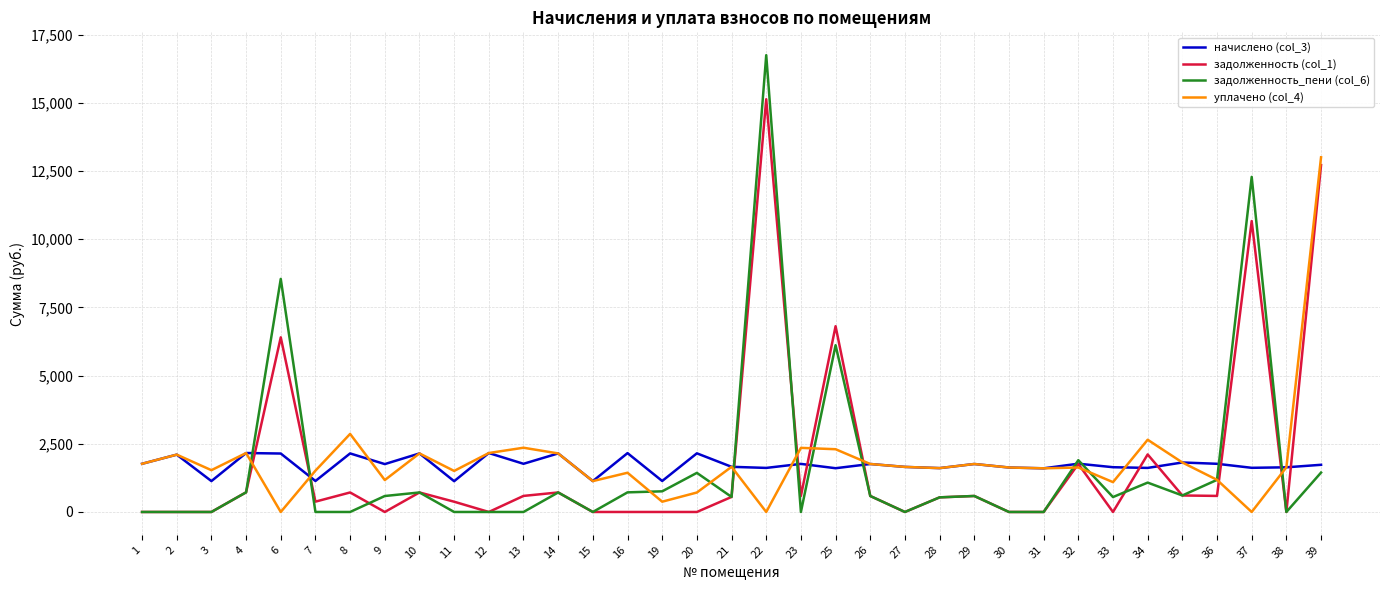

Where do уплачено (col_4) and задолженность_пени (col_6) first cross each other?

4 and 6